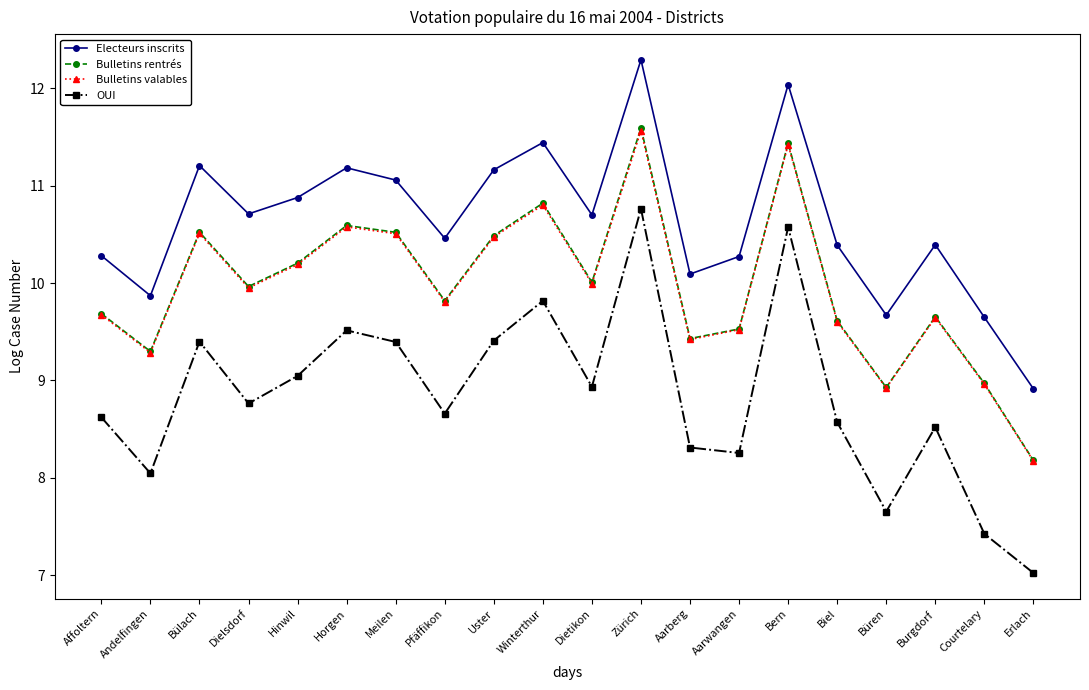

What position from the left is Zürich?

12